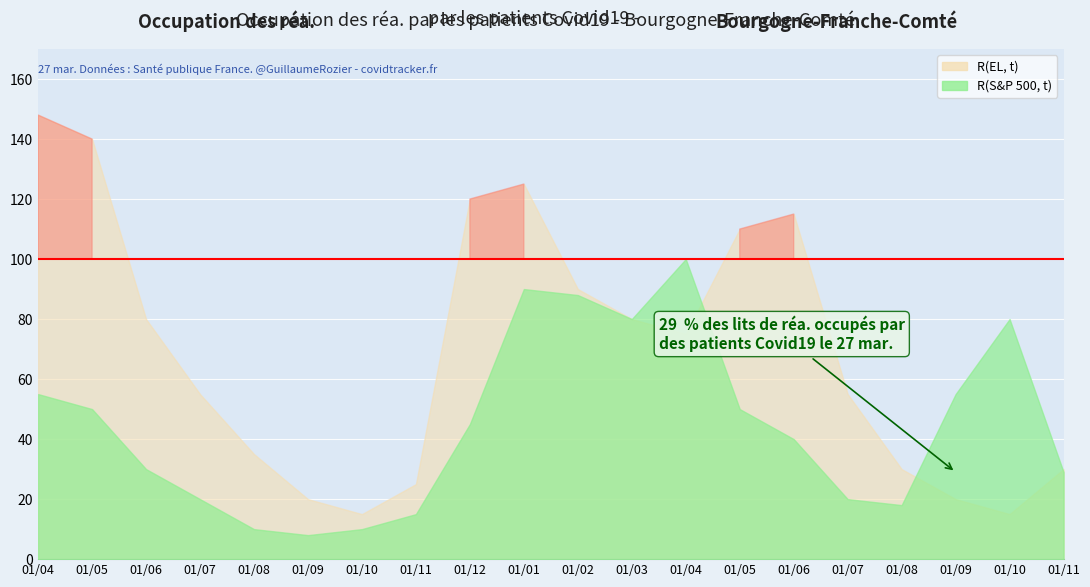

Rank the series at 01/08 from highest to lowest value.

R(EL, t), R(S&P 500, t)